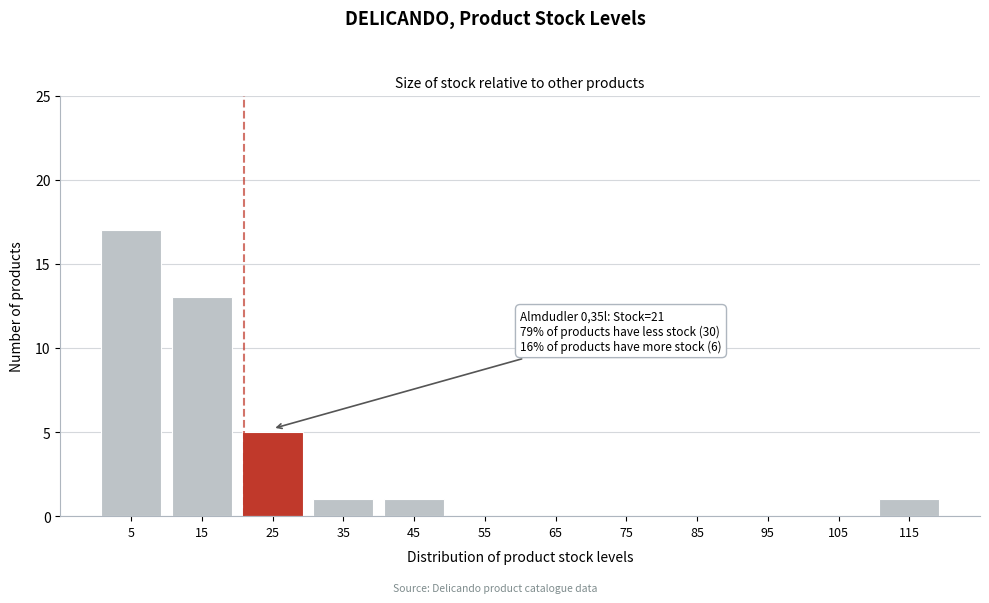

Over which range of the x-axis is the bar tallest?

0 to 10